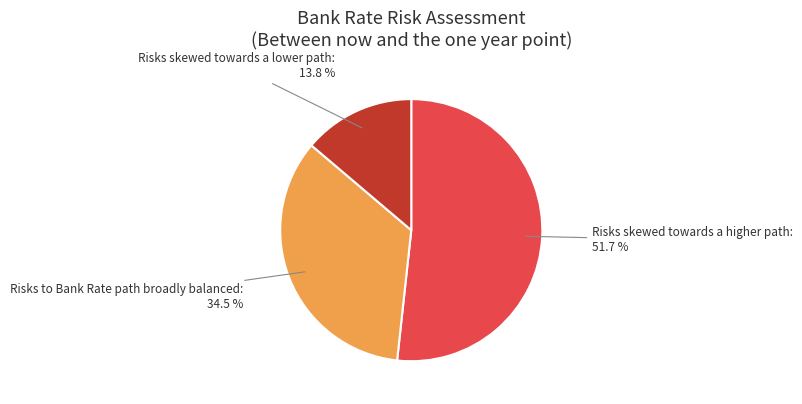

Is the sum of Risks skewed towards a higher path and Risks to Bank Rate path broadly balanced greater than half?

Yes